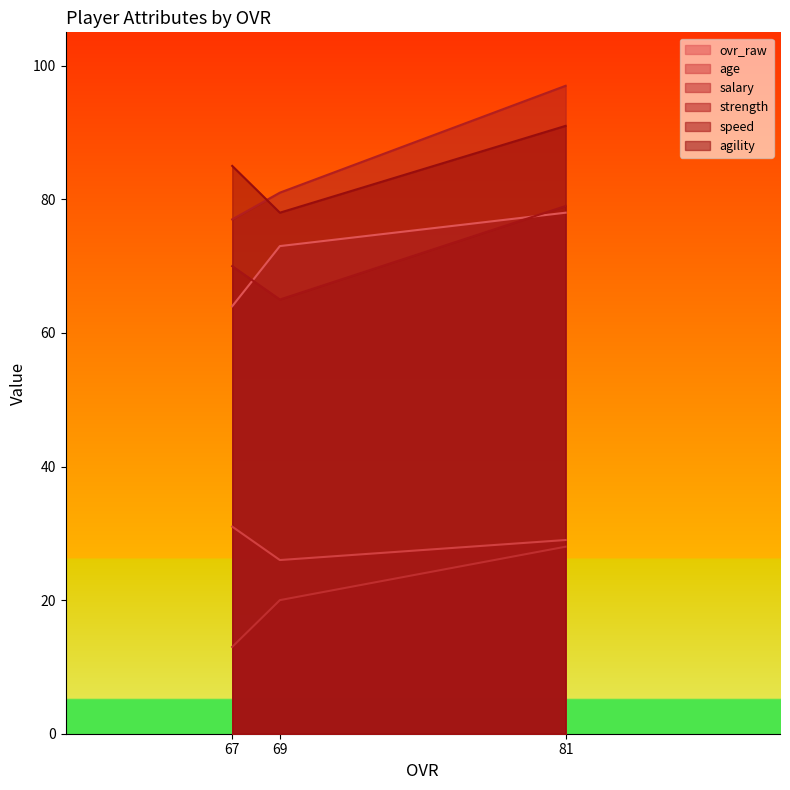

Reading left to right, list all the values displayed in this chart.

ovr_raw: 81=78	69=73	67=64
age: 81=29	69=26	67=31
salary: 81=28	69=20	67=13
strength: 81=97	69=81	67=77
speed: 81=79	69=65	67=70
agility: 81=91	69=78	67=85